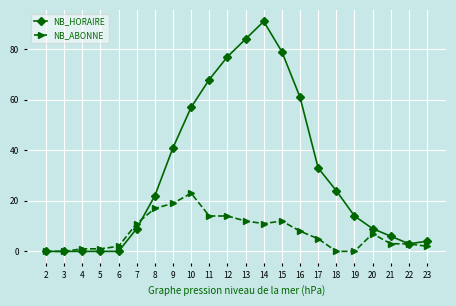

What is the average value of the NB_HORAIRE series?

31